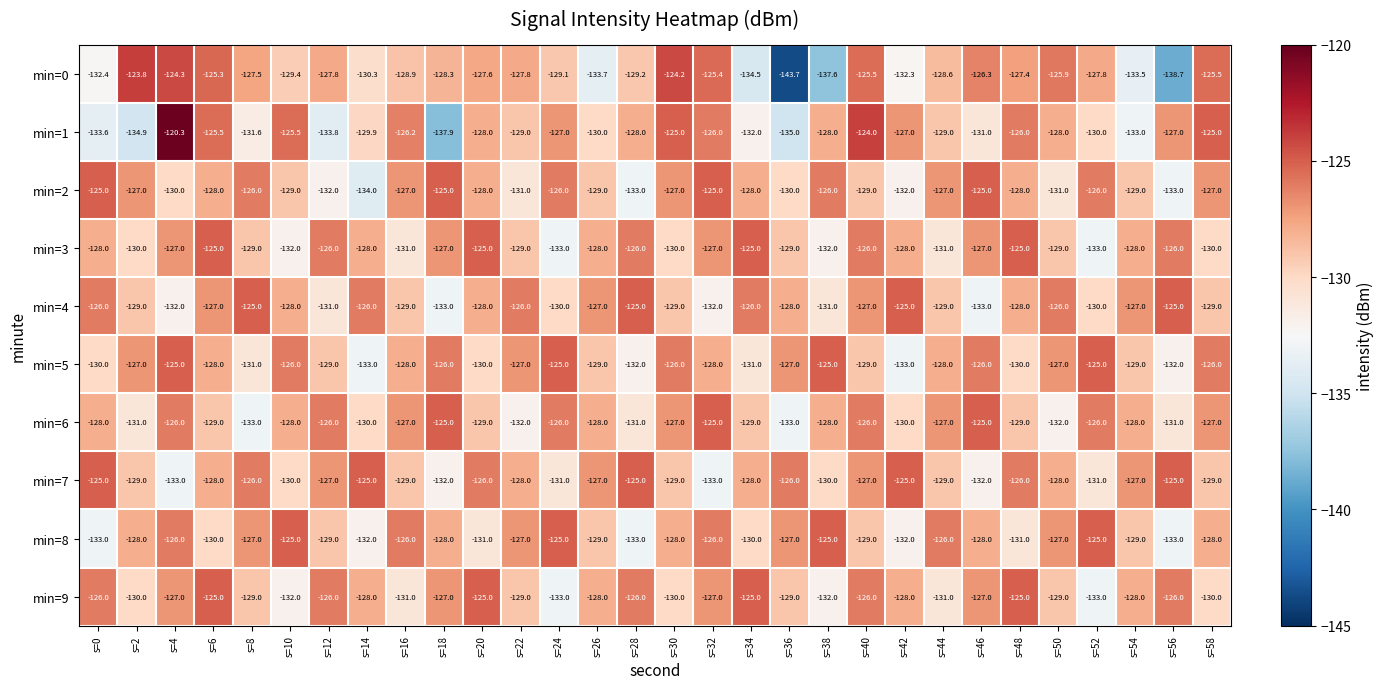

True or false: min=9 has a value of -126.0 at s=28.

True